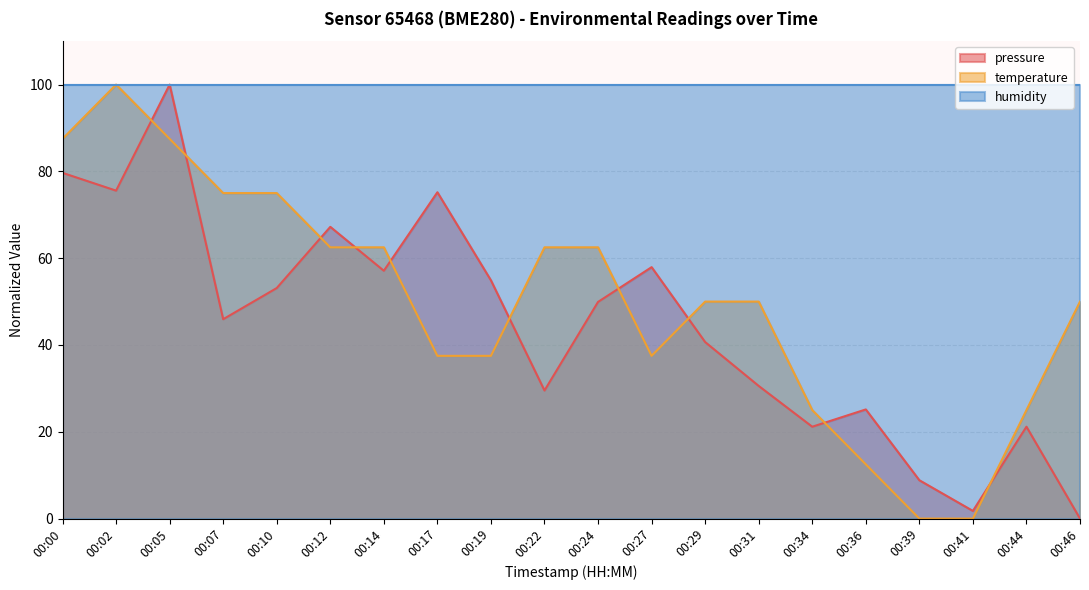

What is the sum of the pressure values at 00:31 and 00:24?

80.5